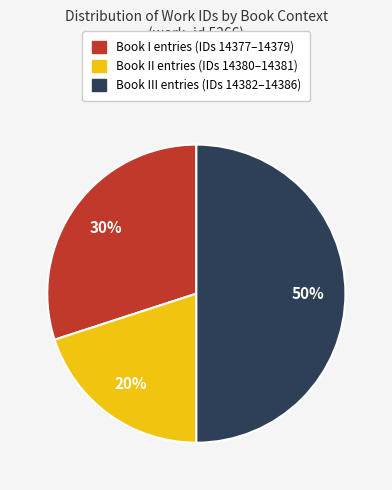

To the nearest percent, what is the difference between the largest and smallest slice percentages?

30%